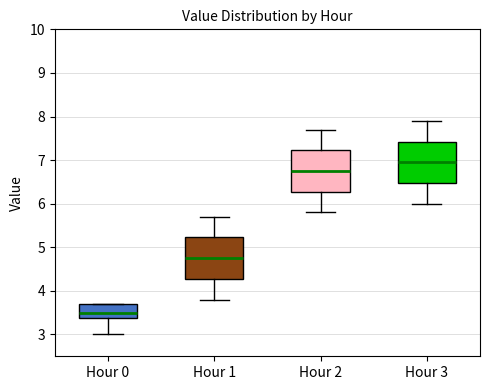

Reading left to right, transcribe this box plot: for each box, give where its median line is, the range the box spans, and where its two whiskers end, as read against the y-axis. The values are not printed on the chart, so give them approximately, as read against the axis.

Hour 0: median 3.5, box 3.4 to 3.7, whiskers 3.0 to 3.7
Hour 1: median 4.8, box 4.3 to 5.2, whiskers 3.8 to 5.7
Hour 2: median 6.8, box 6.3 to 7.2, whiskers 5.8 to 7.7
Hour 3: median 7.0, box 6.5 to 7.4, whiskers 6.0 to 7.9